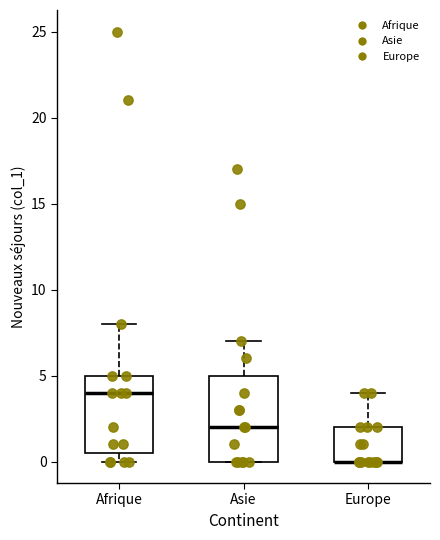

Comparing the boxes themselves (not the whiskers), which one is the tallest?

Asie